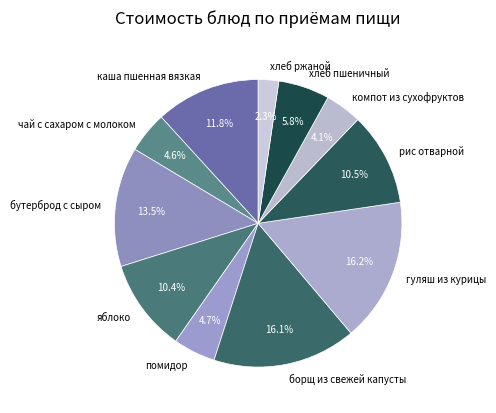

How many segments does this pie chart have?

11